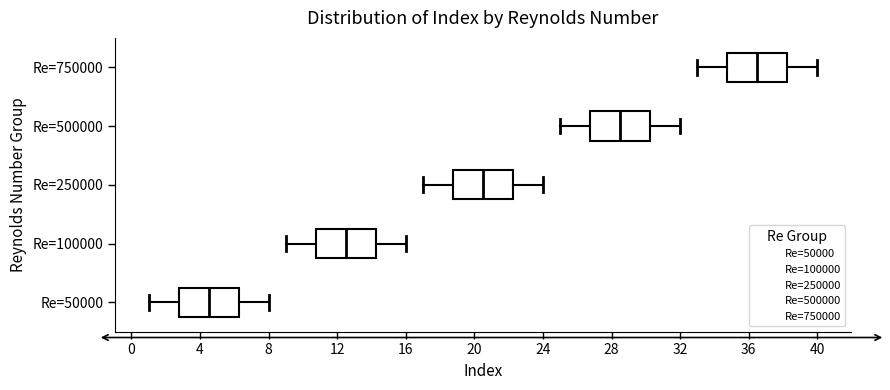

Reading bottom to top, read every box against the x-axis: the position of its median line, the range the box covers, and the ends of its whiskers. The values are not printed on the chart, so give them approximately, as read against the axis.

Re=50000: median 4.5, box 3.0 to 6.5, whiskers 1.0 to 8.0
Re=100000: median 12.5, box 11.0 to 14.5, whiskers 9.0 to 16.0
Re=250000: median 20.5, box 19.0 to 22.5, whiskers 17.0 to 24.0
Re=500000: median 28.5, box 27.0 to 30.5, whiskers 25.0 to 32.0
Re=750000: median 36.5, box 35.0 to 38.5, whiskers 33.0 to 40.0